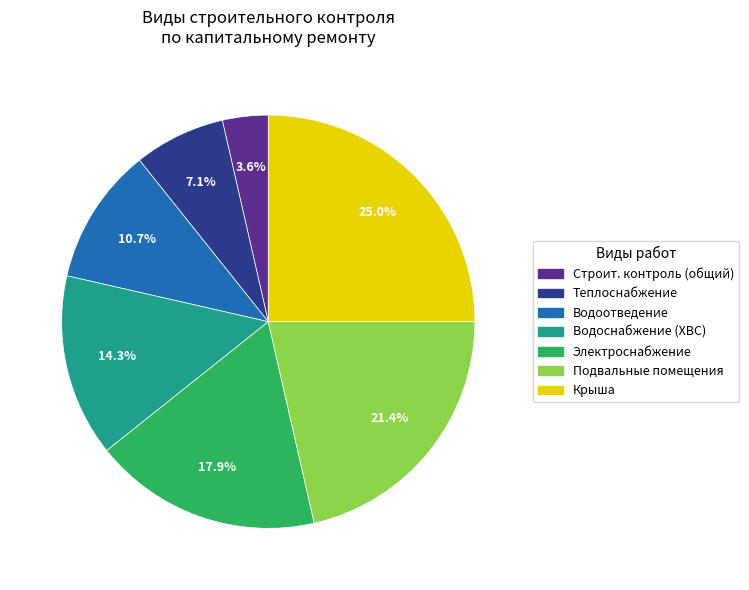

What percentage is NOT represented by Теплоснабжение?

92.9%